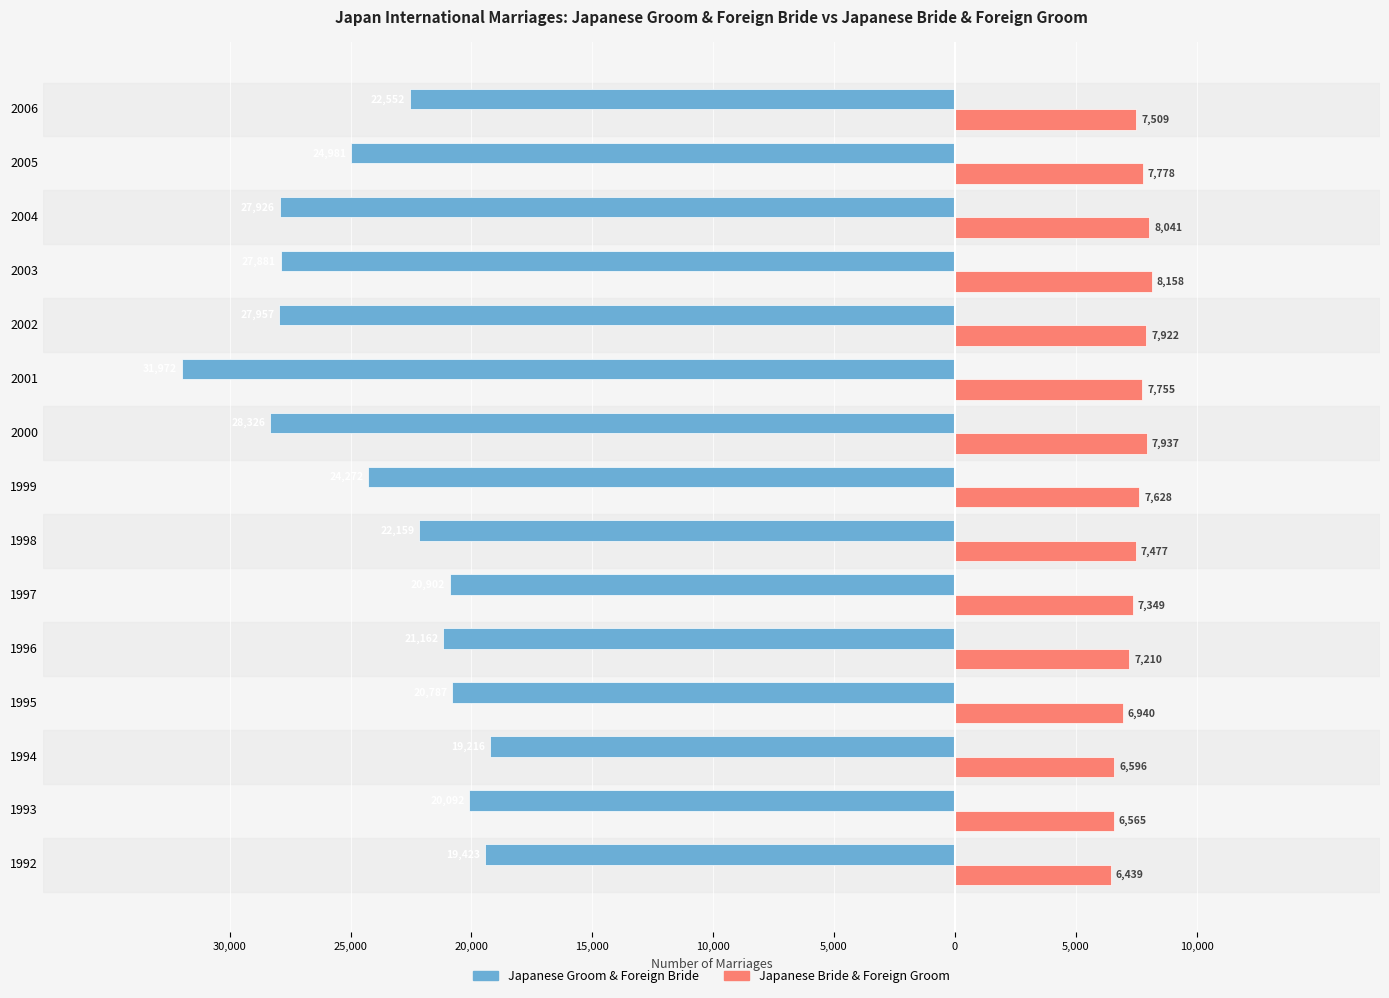

What is the difference between the maximum and minimum values in the Japanese Groom & Foreign Bride series?

12756